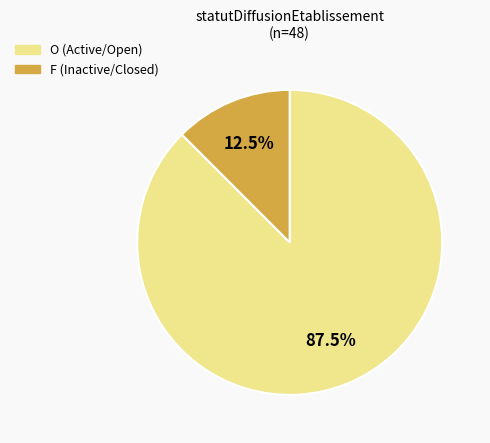

What percentage do O and F together represent?

100.0%